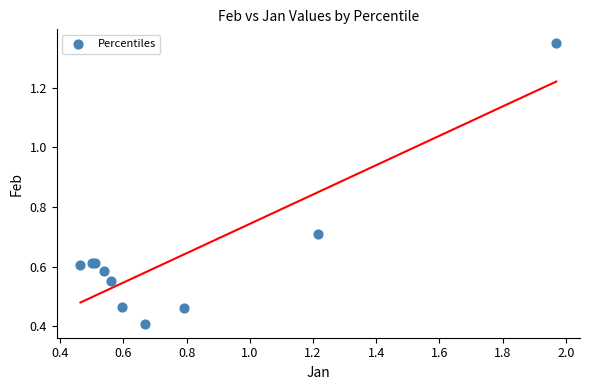

What Y value in the scatter plot is closest to 0?

0.4